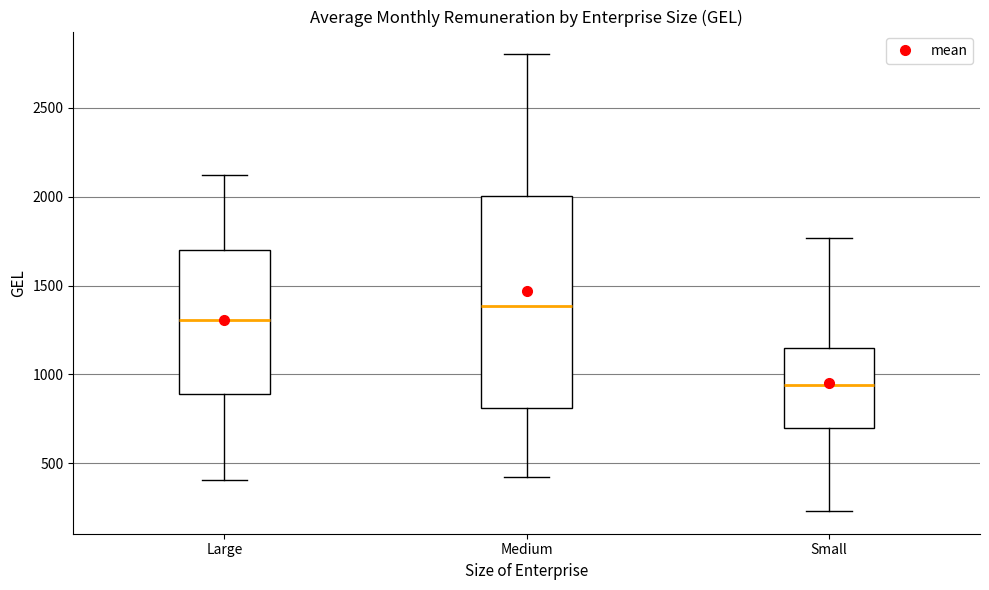

Reading left to right, transcribe this box plot: for each box, give where its median line is, the range the box spans, and where its two whiskers end, as read against the y-axis. The values are not printed on the chart, so give them approximately, as read against the axis.

Large: median 1300, box 900 to 1700, whiskers 400 to 2100
Medium: median 1400, box 800 to 2000, whiskers 400 to 2800
Small: median 950, box 700 to 1150, whiskers 250 to 1750